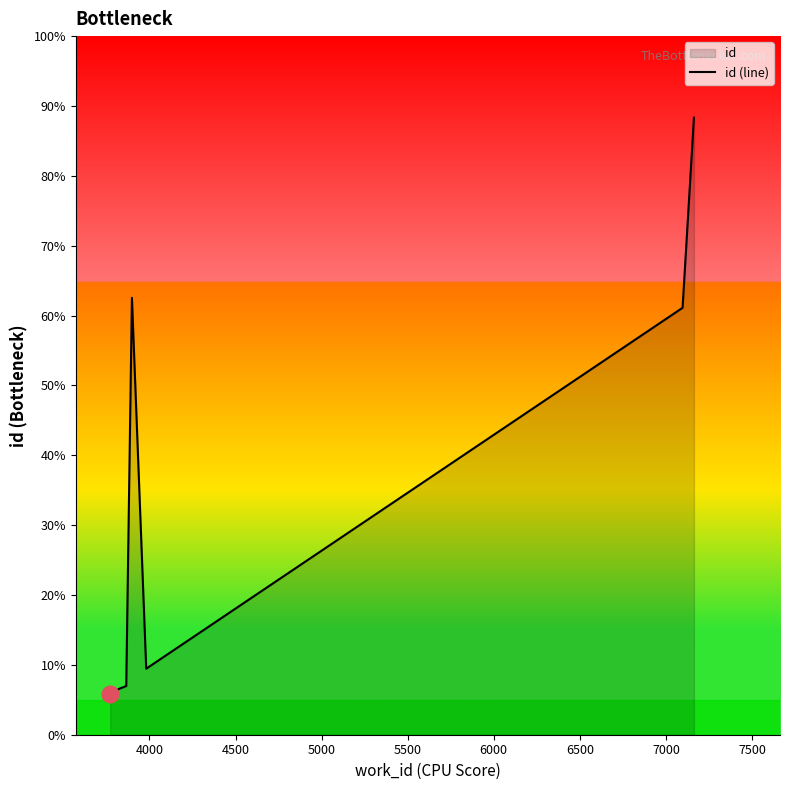

Between 4000 and 6500, which is larger?

6500